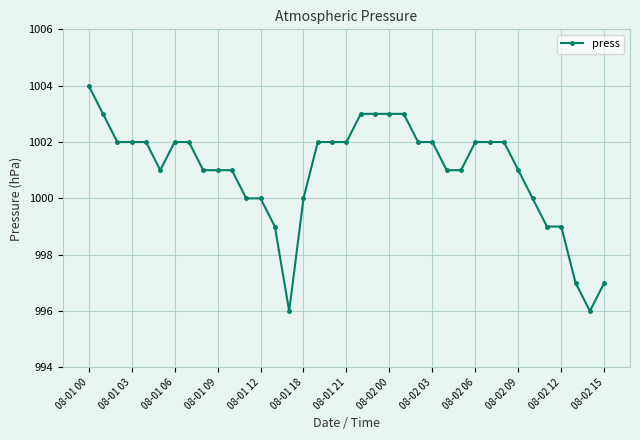

What is the greatest value displayed?

1004